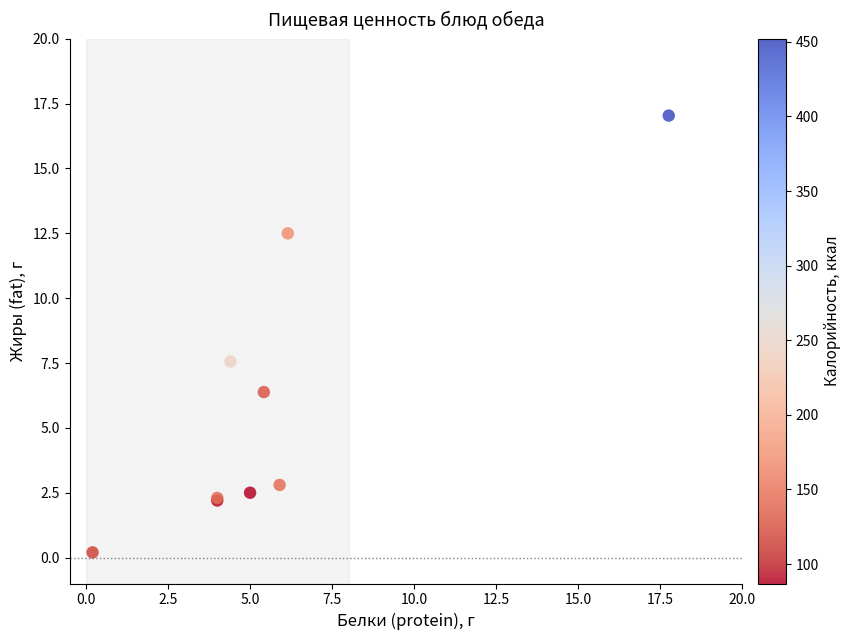

What Y value in the scatter plot is closest to 8?

7.6